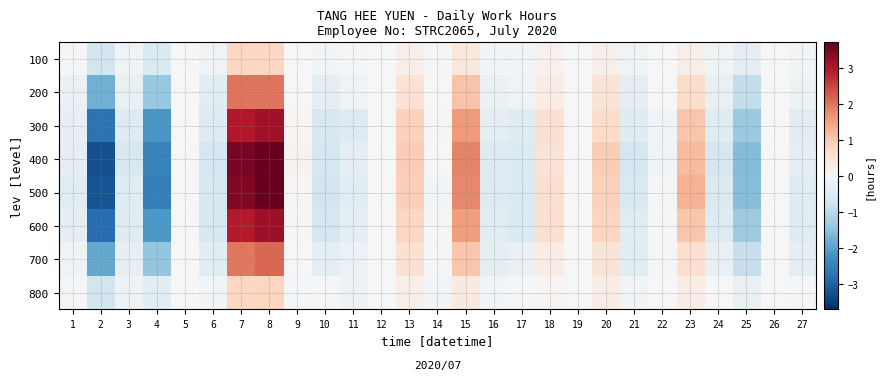

What is the spread (max minus min) of values at 22?

0.2